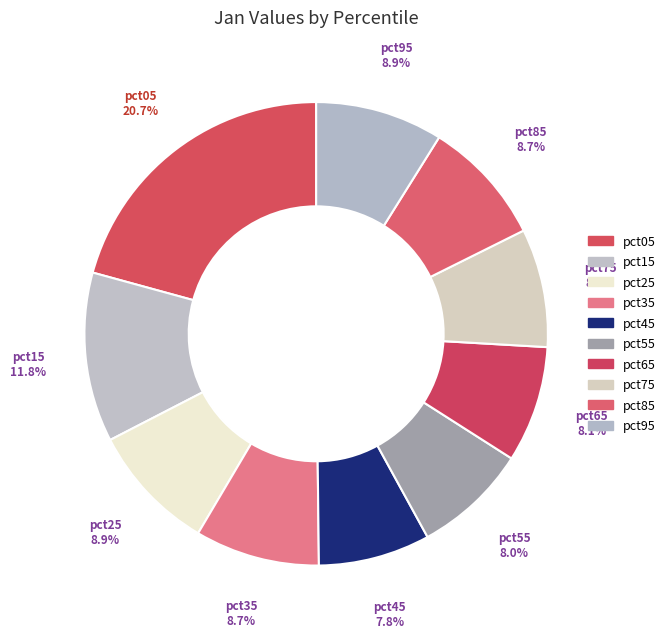

The pct55 slice represents 8% of the pie. True or false?

True